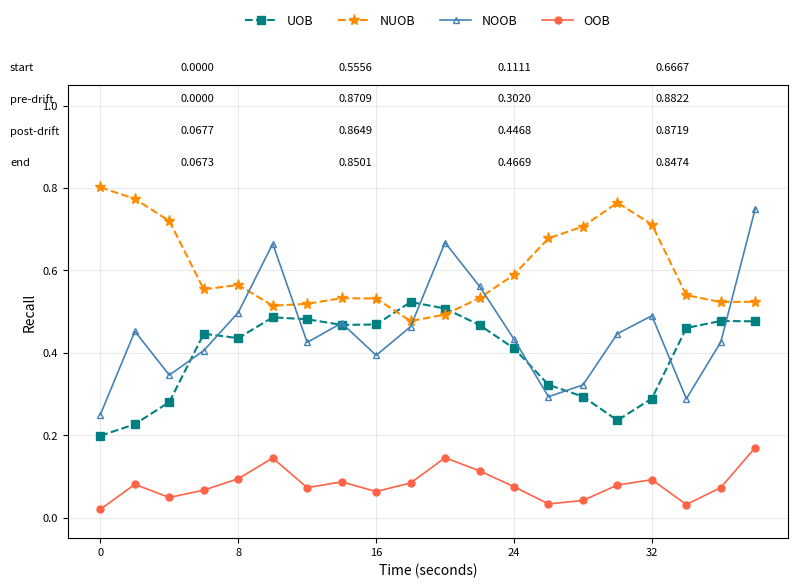

How many lines are shown in the chart?

4